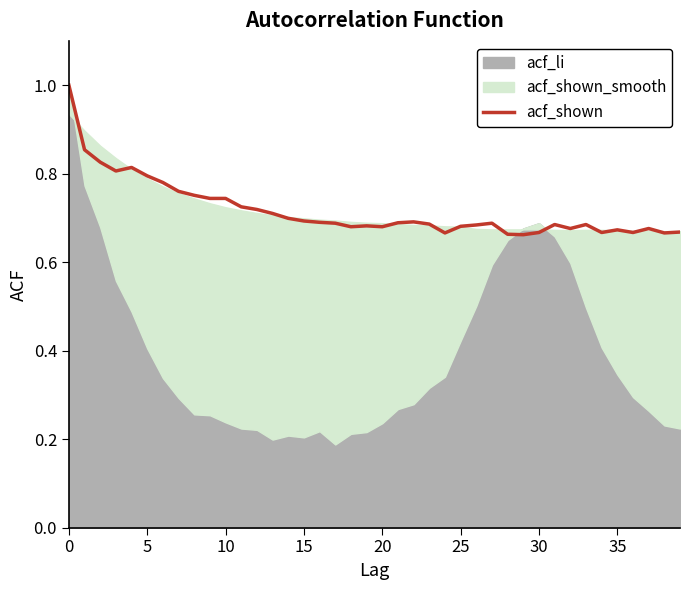

What is the highest value of the acf_shown series?

1.0